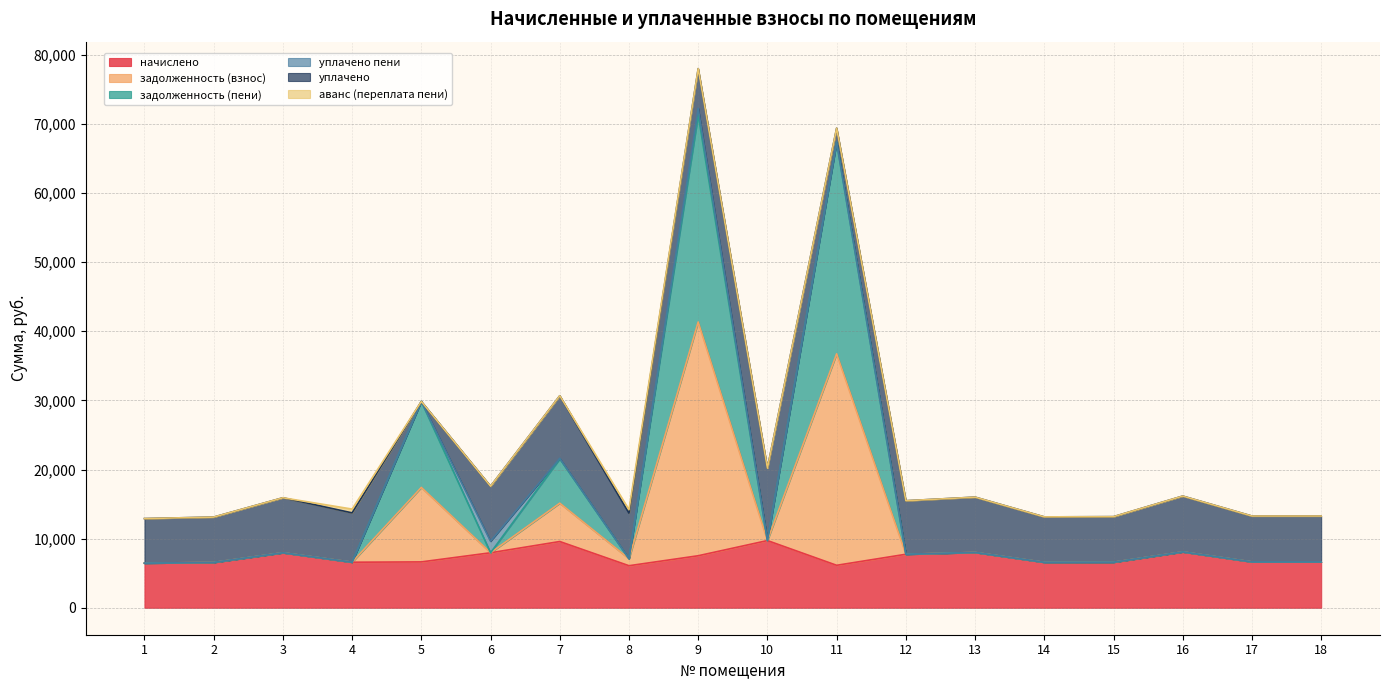

True or false: начислено and задолженность (пени) intersect in this chart.

False